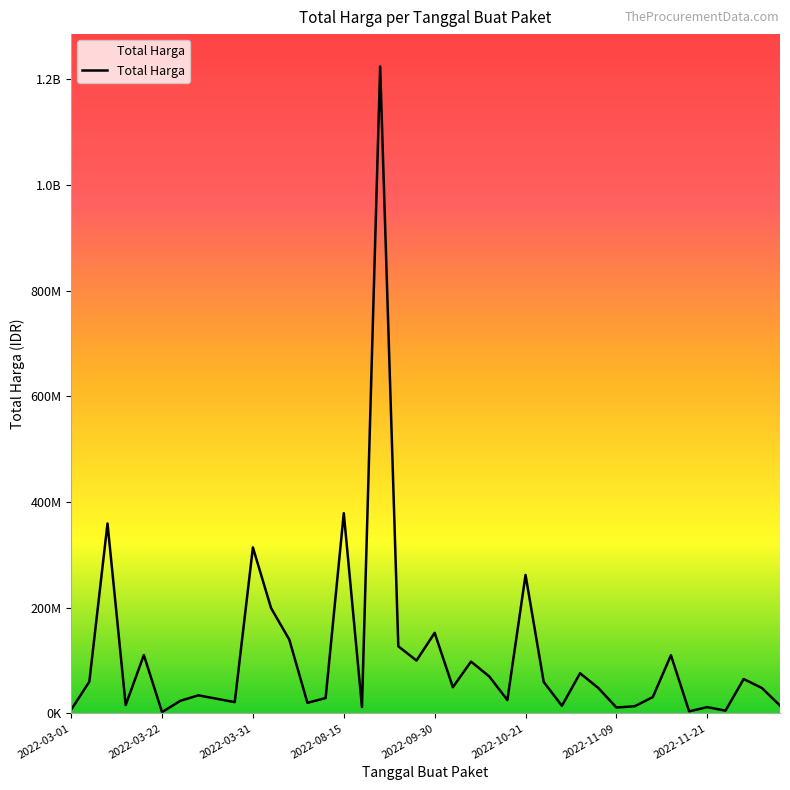

What is the minimum value shown in the chart?

2395750